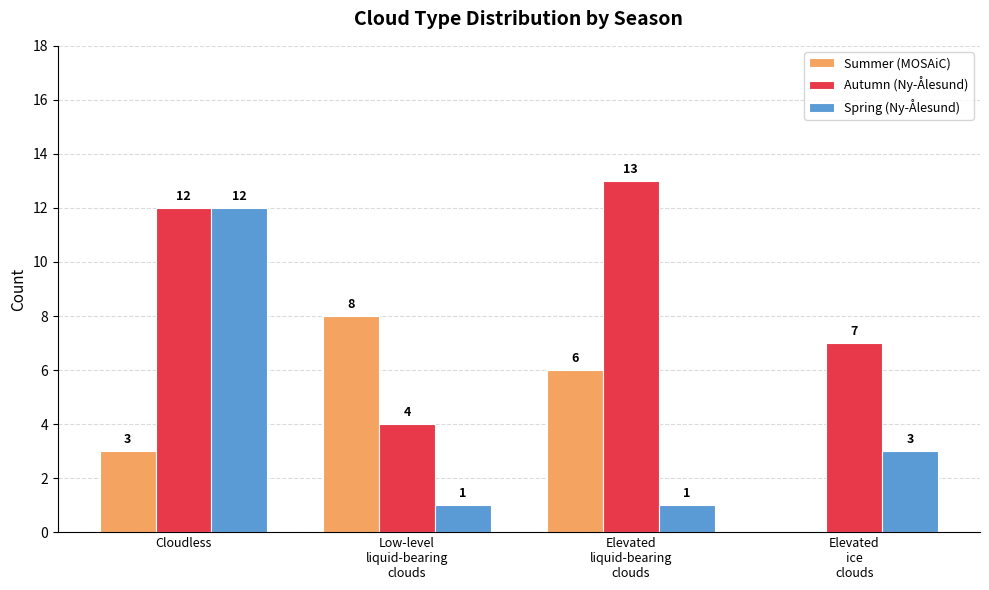

At which category is the sum across all series the highest?

Cloudless